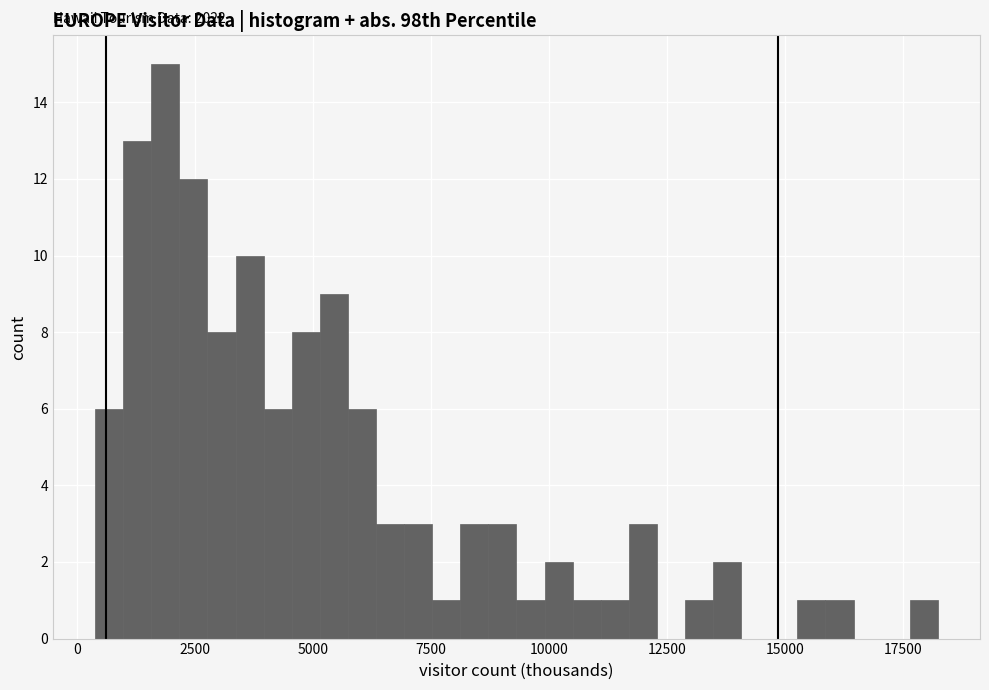

Read against the x-axis, roughly where is the centre of the tallest bar?

2000